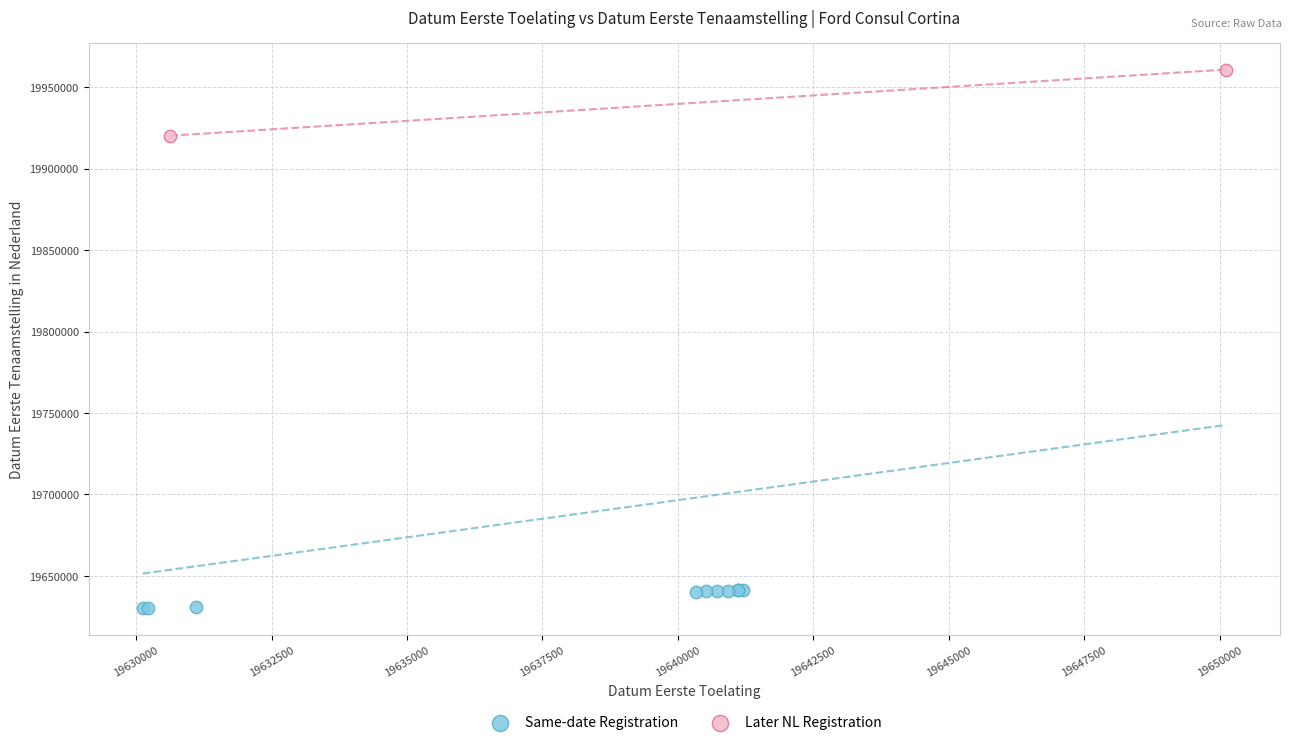

Which series reaches the minimum Y coordinate?

Same-date Registration